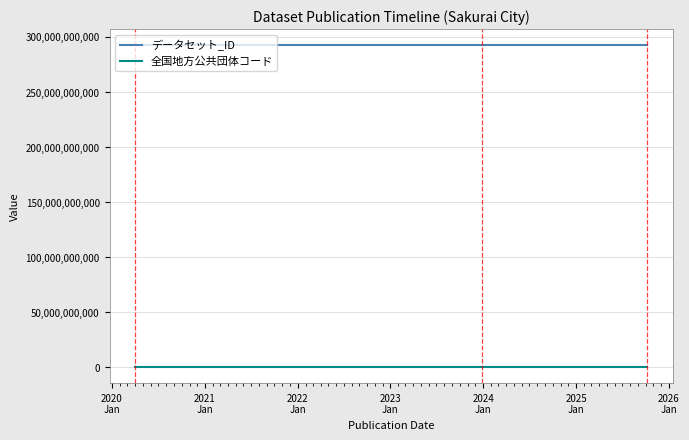

What is the lowest value of the データセット_ID series?

292061000001